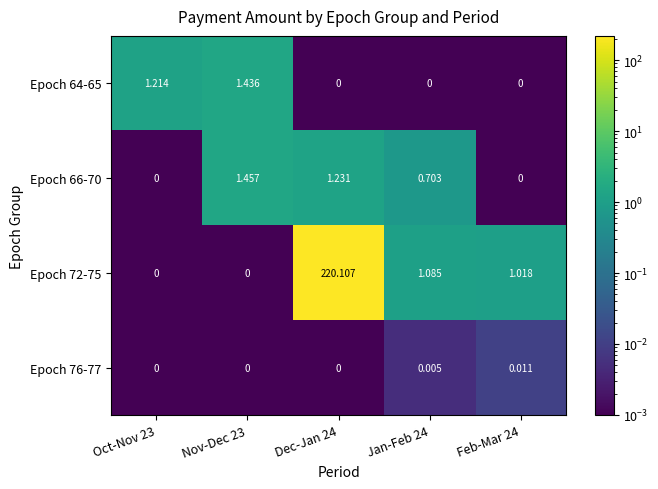

Is the value of Epoch 72-75 at Feb-Mar 24 greater than the value of Epoch 76-77 at Jan-Feb 24?

Yes